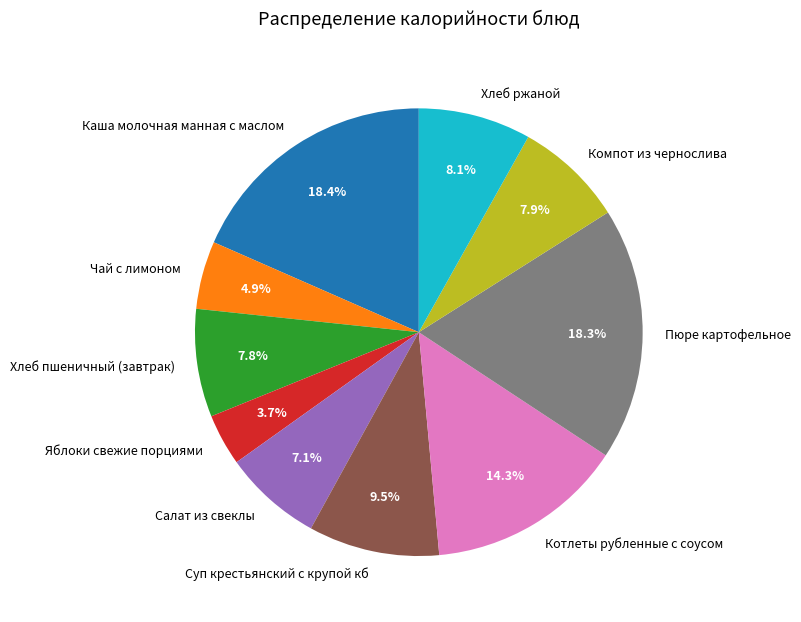

To the nearest percent, what is the difference between the Чай с лимоном and Яблоки свежие порциями slice percentages?

1%